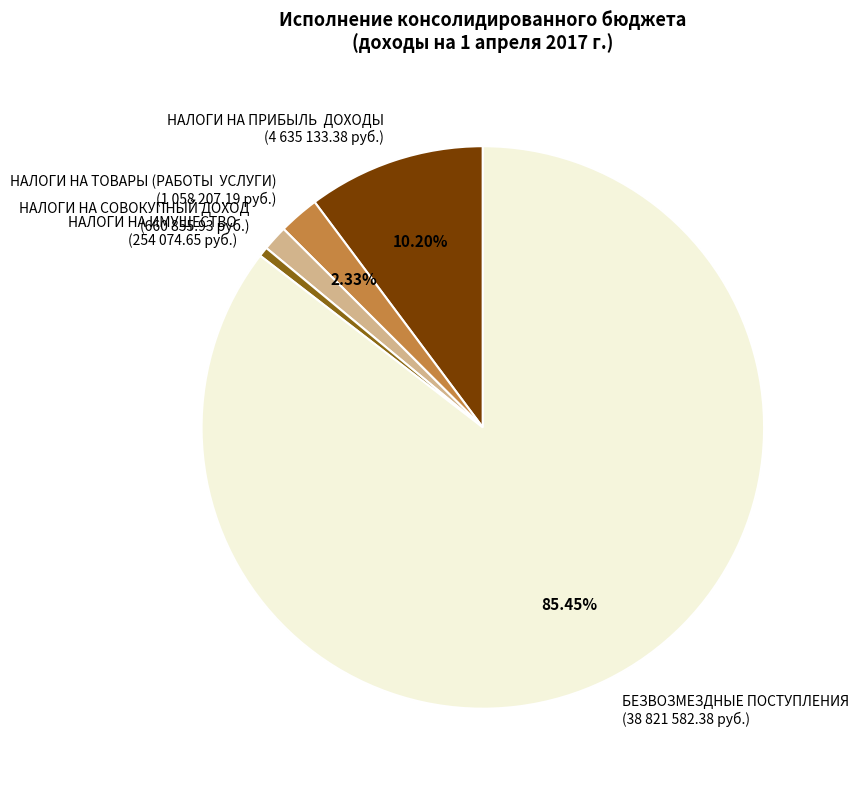

To the nearest percent, what is the average slice percentage?

20%